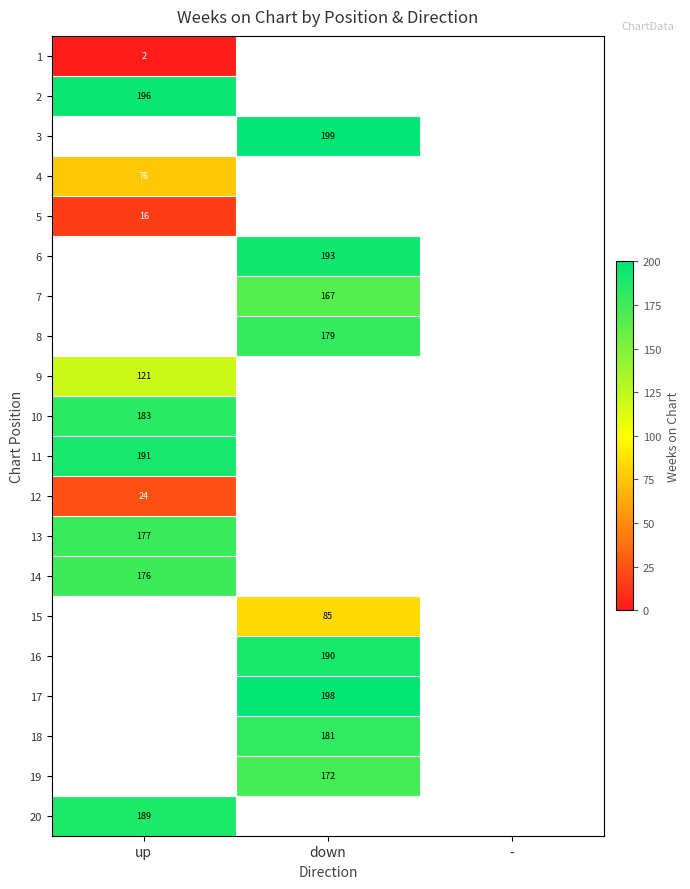

Between up and -, which is larger?

-